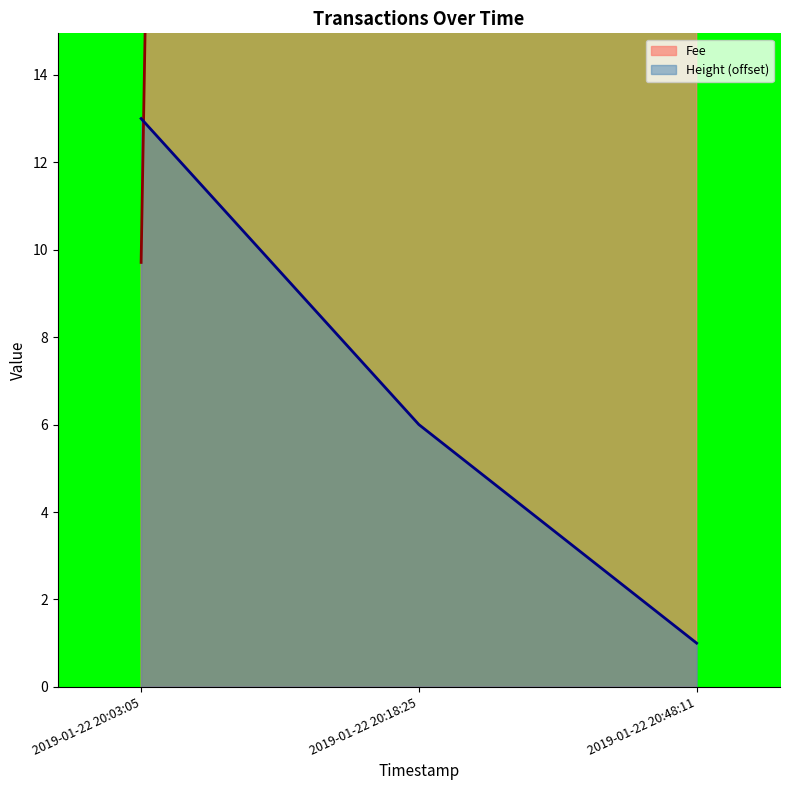

Which label corresponds to the largest value in the chart?

2019-01-22 20:48:11